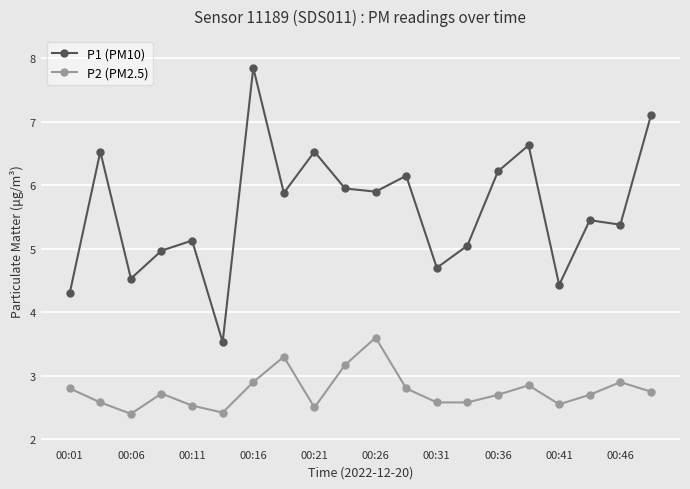

True or false: P2 (PM2.5) and P1 (PM10) cross at least once.

False